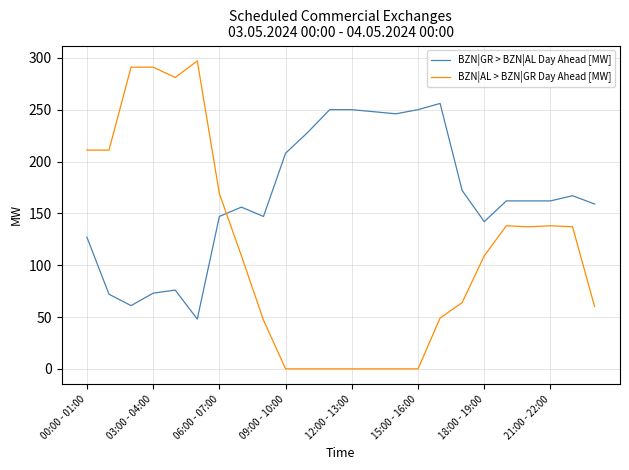

What is the difference between the maximum and minimum values in the BZN|AL > BZN|GR Day Ahead [MW] series?

297